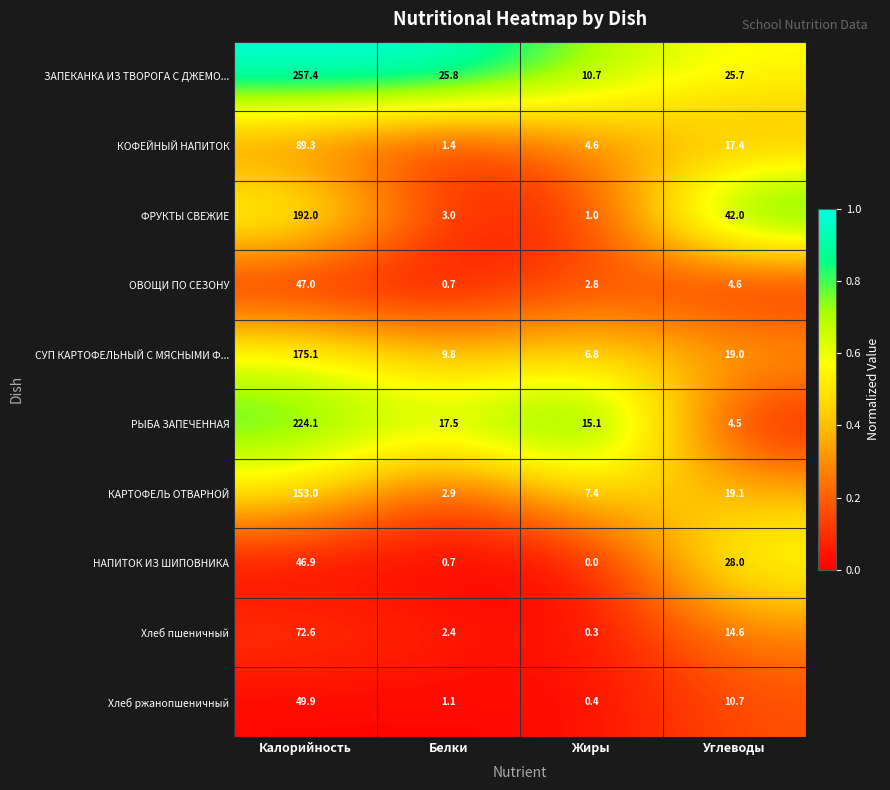

What is the greatest value displayed?

257.4